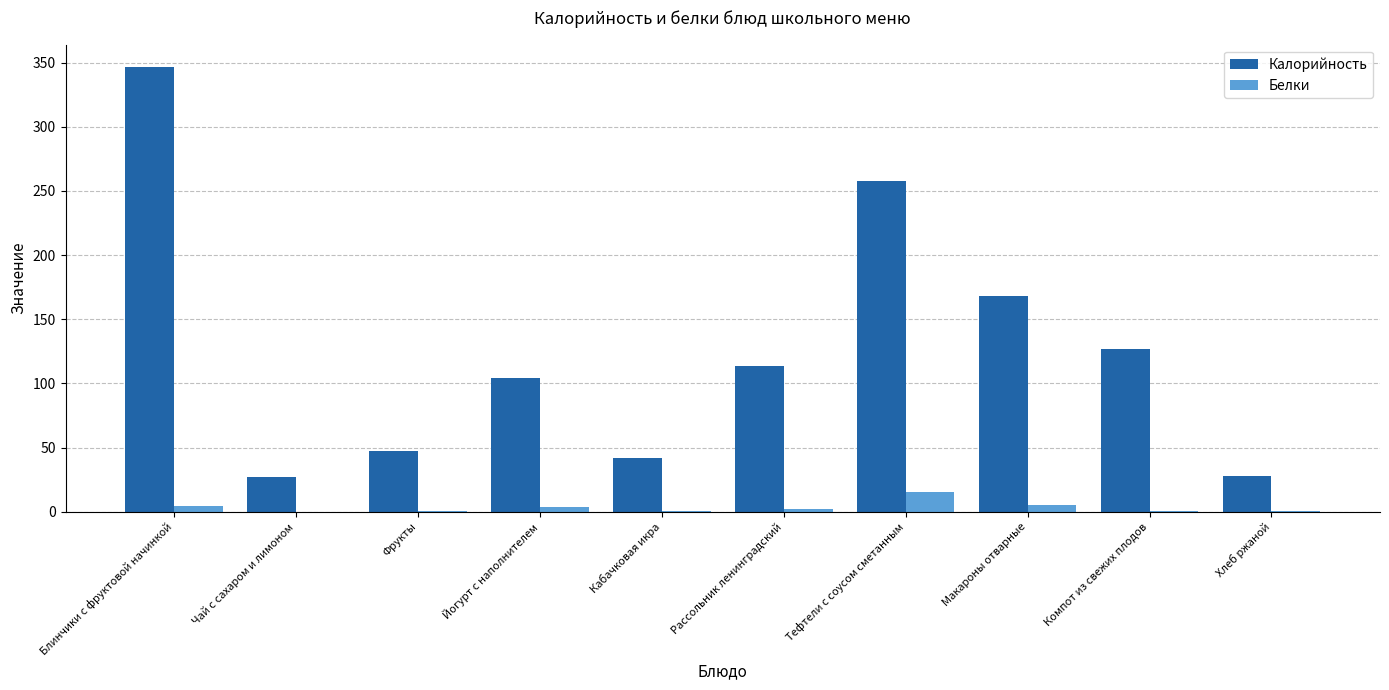

What is the total value across all series at Фрукты?

47.4